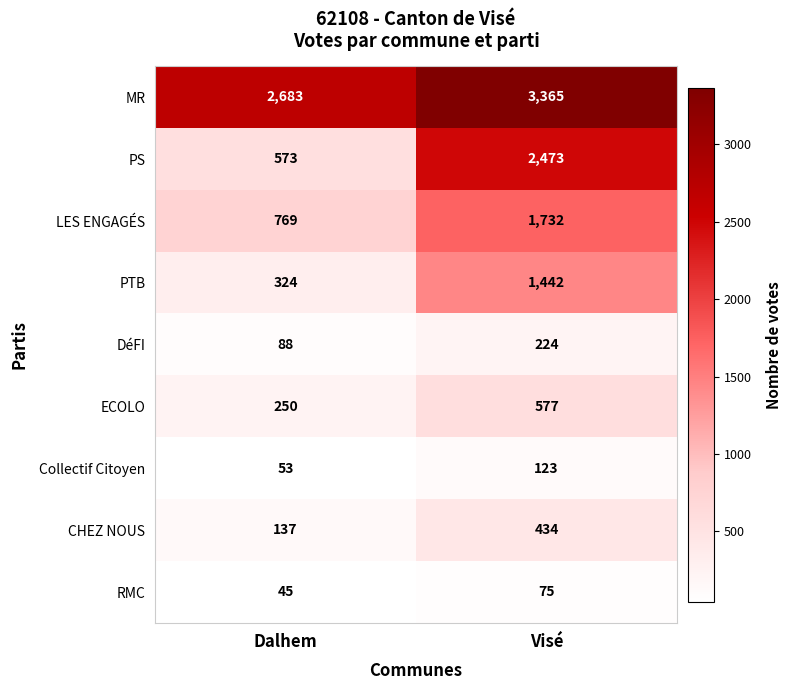

Reading left to right, list all the values displayed in this chart.

MR: Dalhem=2683	Visé=3365
PS: Dalhem=573	Visé=2473
LES ENGAGÉS: Dalhem=769	Visé=1732
PTB: Dalhem=324	Visé=1442
DéFI: Dalhem=88	Visé=224
ECOLO: Dalhem=250	Visé=577
Collectif Citoyen: Dalhem=53	Visé=123
CHEZ NOUS: Dalhem=137	Visé=434
RMC: Dalhem=45	Visé=75